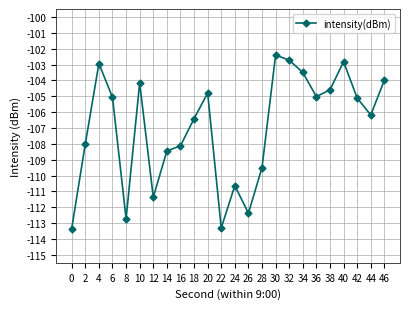

Is this an area chart (filled region under the line)?

No